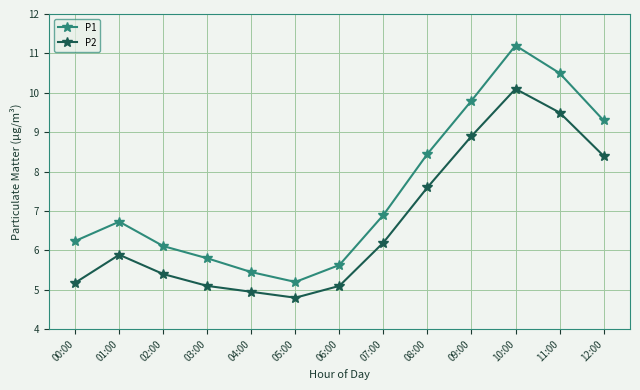

Rank the categories by P1 value from lowest to highest.

05:00, 04:00, 06:00, 03:00, 02:00, 00:00, 01:00, 07:00, 08:00, 12:00, 09:00, 11:00, 10:00